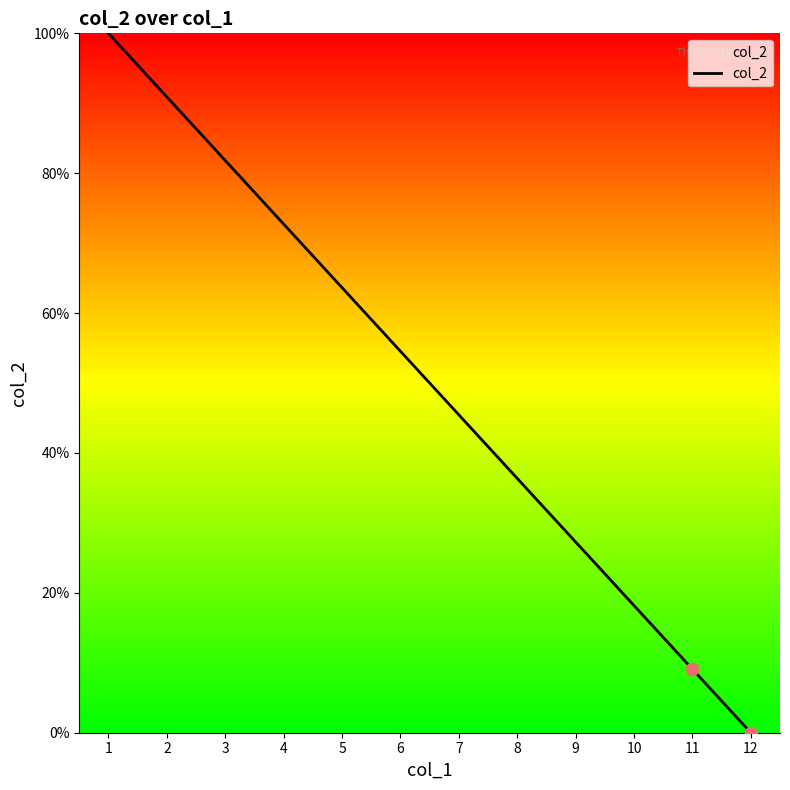

Between 11 and 8, which is larger?

8